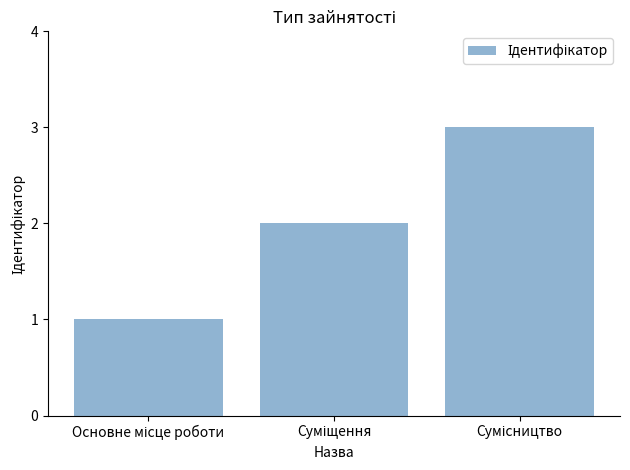

What is the greatest value displayed?

3